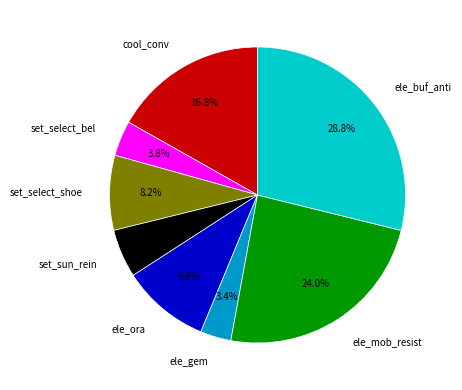

To the nearest percent, what is the difference between the largest and smallest slice percentages?

25%